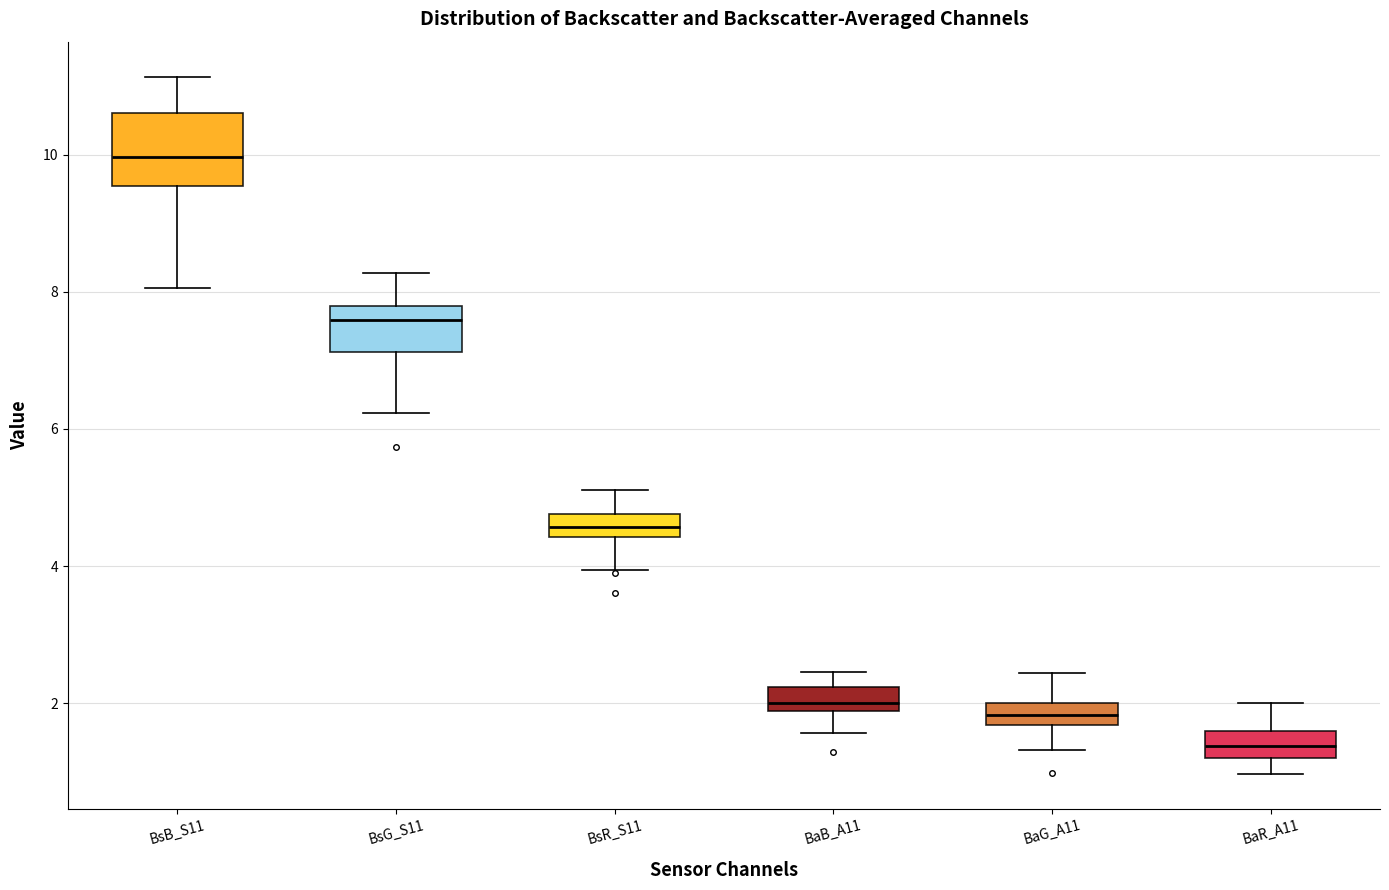

Reading left to right, read every box against the y-axis: the position of its median line, the range the box covers, and the ends of its whiskers. The values are not printed on the chart, so give them approximately, as read against the axis.

BsB_S11: median 10.0, box 9.6 to 10.6, whiskers 8.0 to 11.2
BsG_S11: median 7.6, box 7.2 to 7.8, whiskers 6.2 to 8.2
BsR_S11: median 4.6, box 4.4 to 4.8, whiskers 4.0 to 5.2
BaB_A11: median 2.0, box 1.8 to 2.2, whiskers 1.6 to 2.4
BaG_A11: median 1.8, box 1.6 to 2.0, whiskers 1.4 to 2.4
BaR_A11: median 1.4, box 1.2 to 1.6, whiskers 1.0 to 2.0